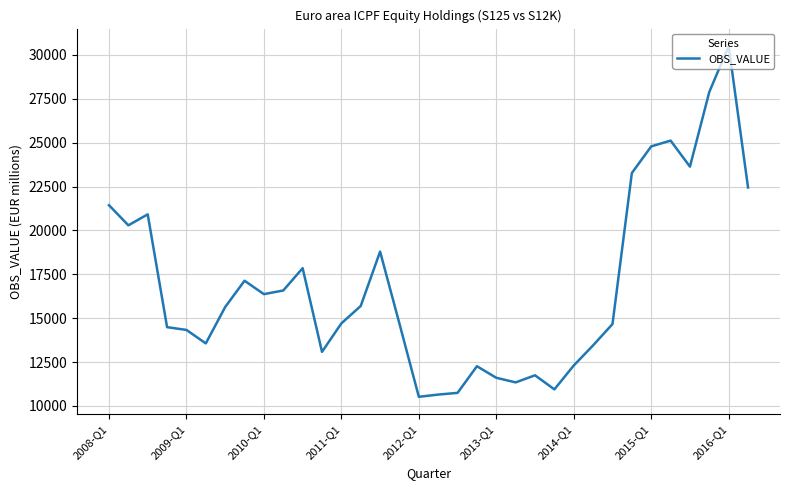

What is the difference between the maximum and minimum values?

19970.6